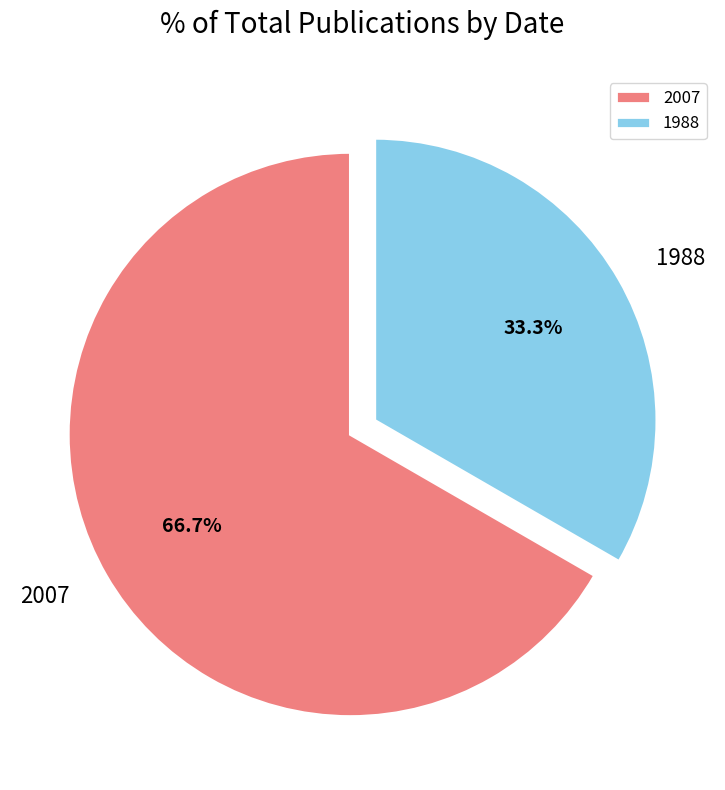

What is the ratio of the value at 2007 to the value at 1988?

2.0